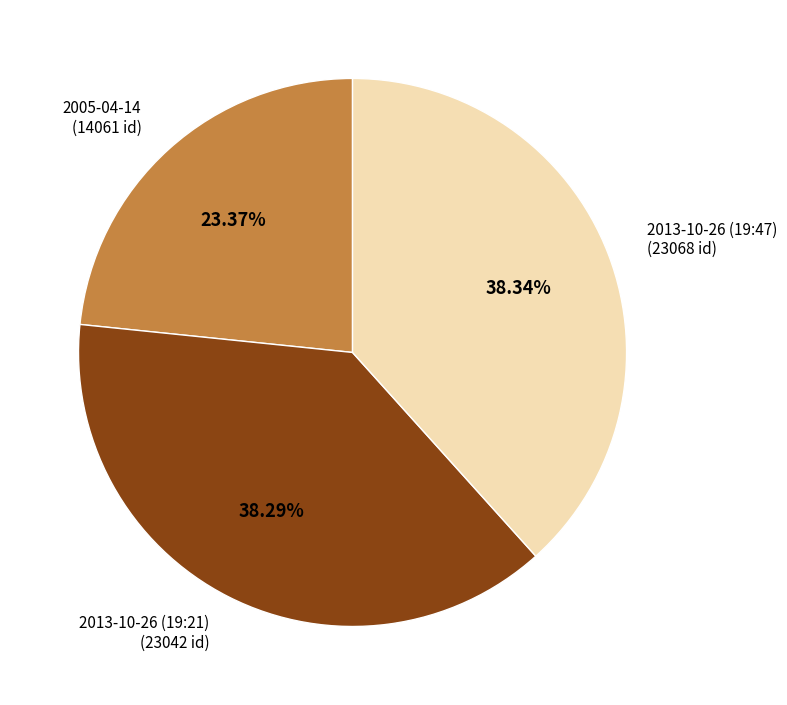

The 2005-04-14 slice represents 23% of the pie. True or false?

True